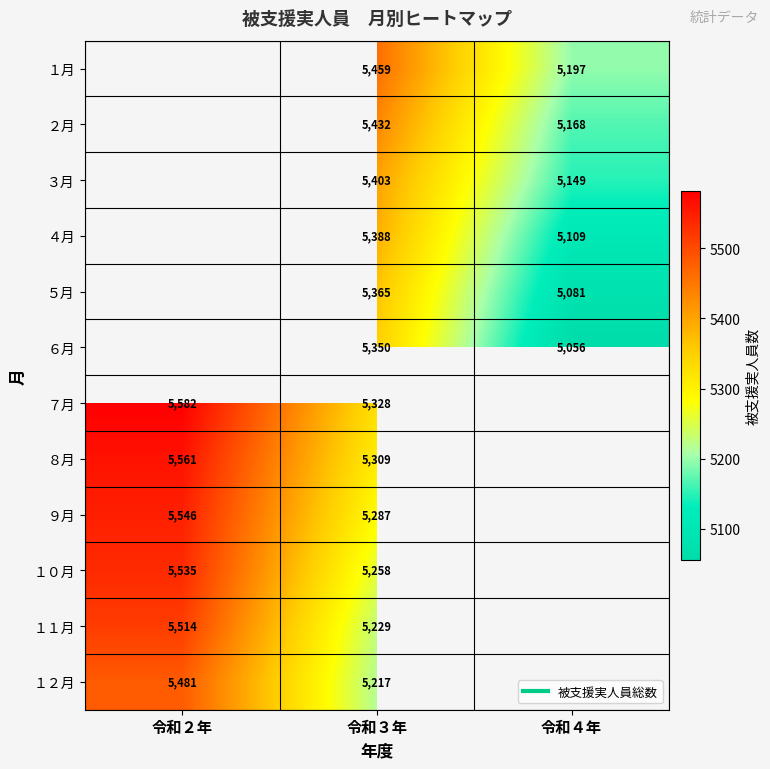

At which category is the sum across all series the highest?

令和３年